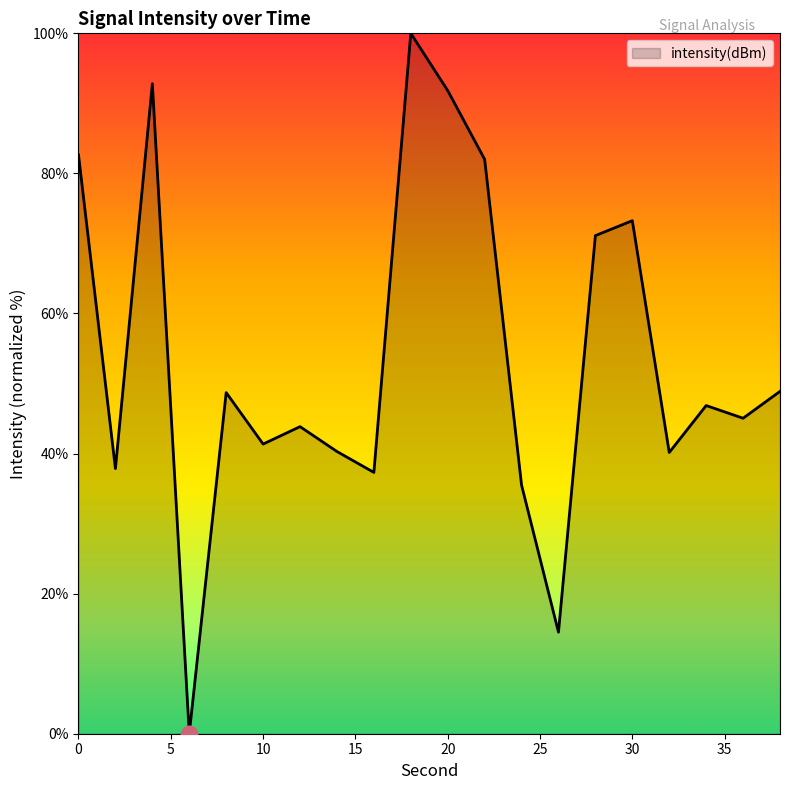

What is the maximum value shown in the chart?

100.0